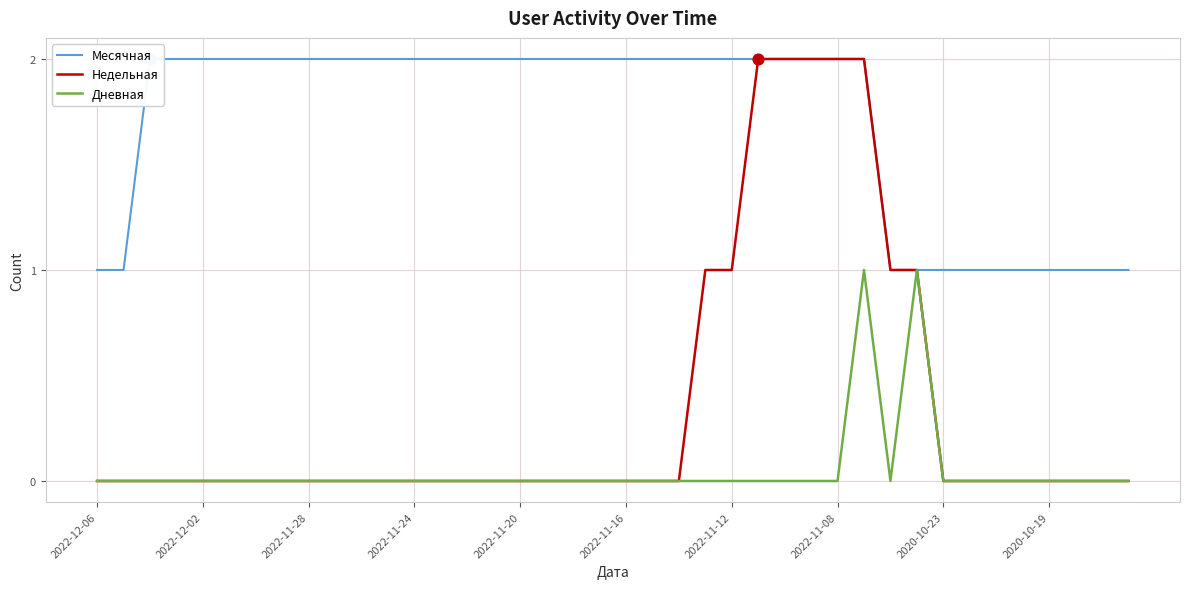

Which series reaches the maximum Y coordinate?

Месячная